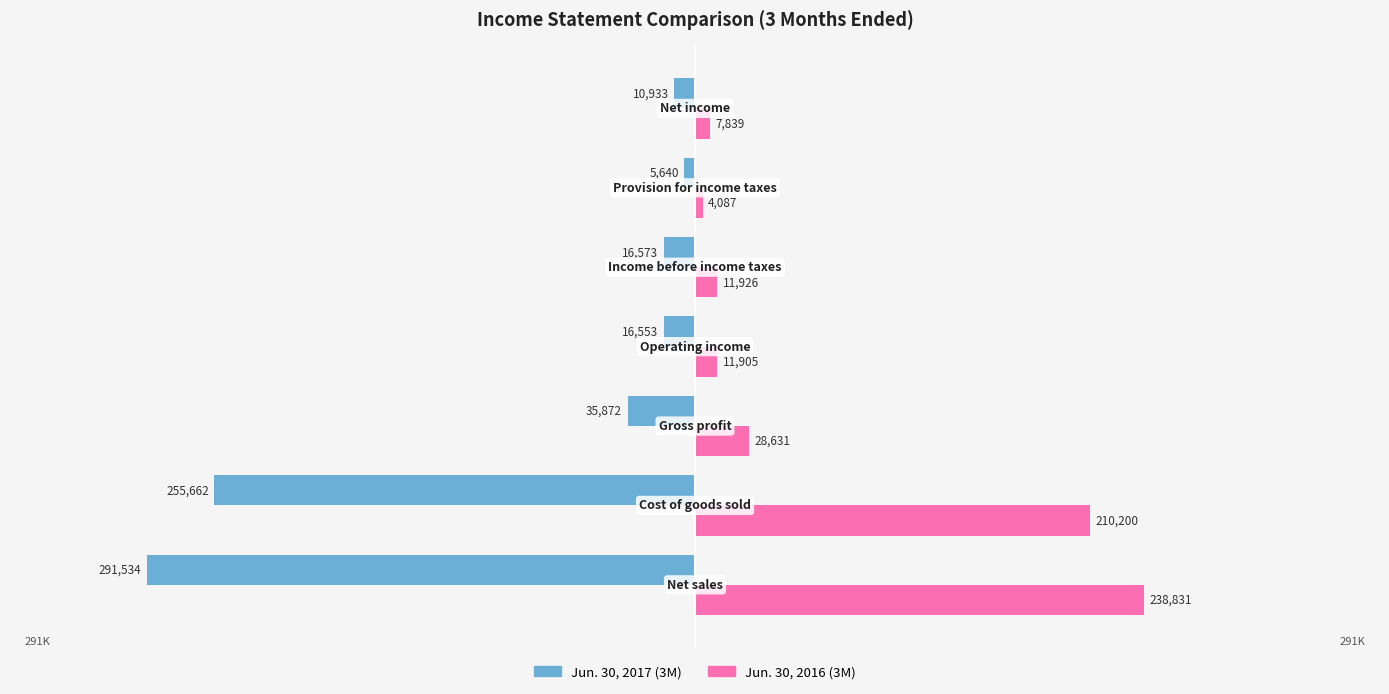

What is the minimum value shown in the chart?

-291534